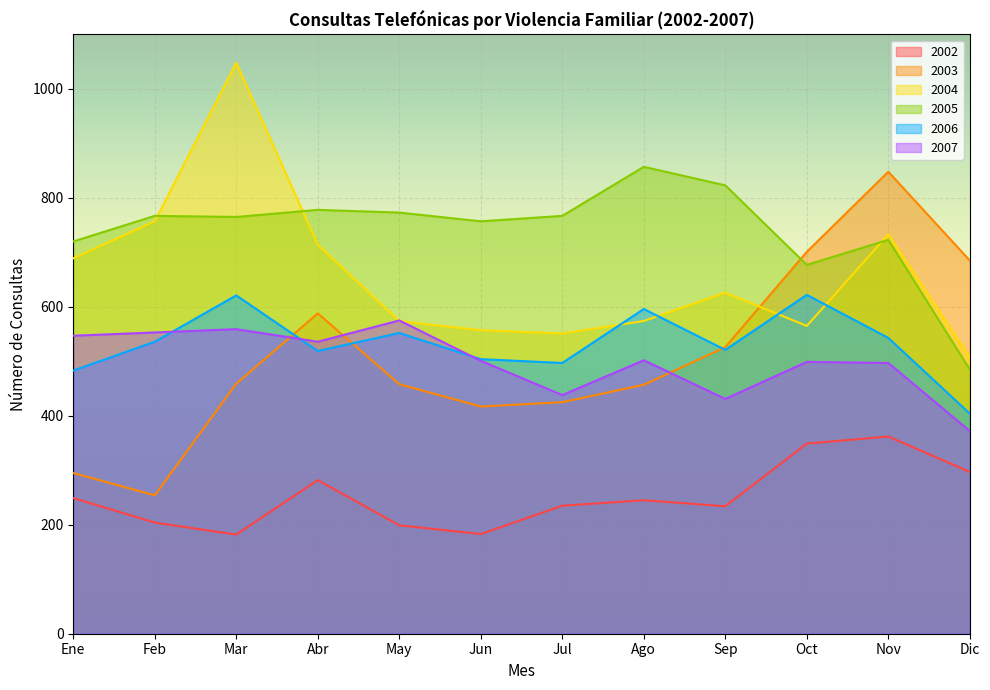

What are all the series names shown in the legend?

2002, 2003, 2004, 2005, 2006, 2007